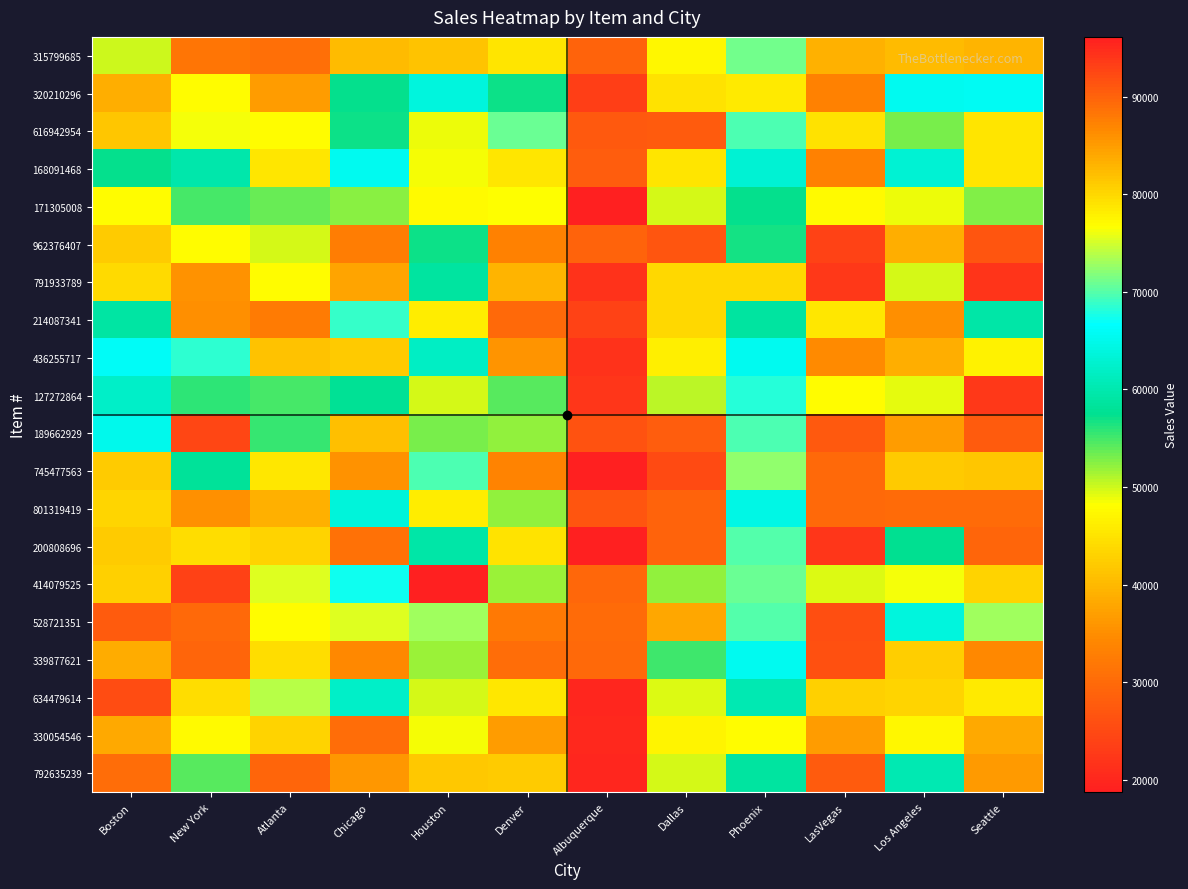

At which category is the sum across all series the highest?

Phoenix